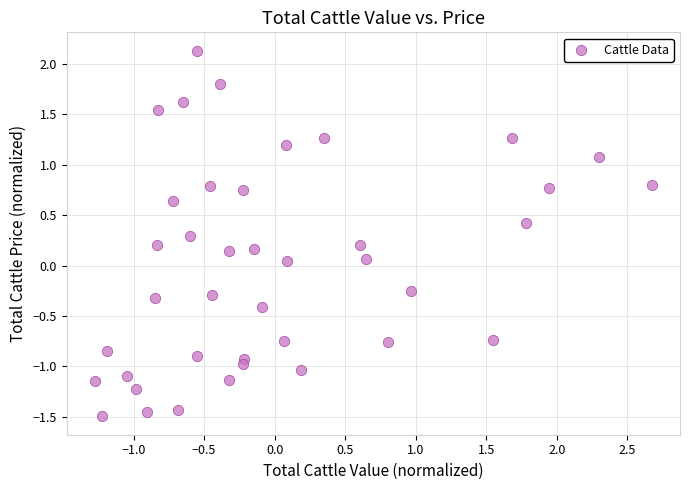

What is the range of Y values (max minus min)?

3.6